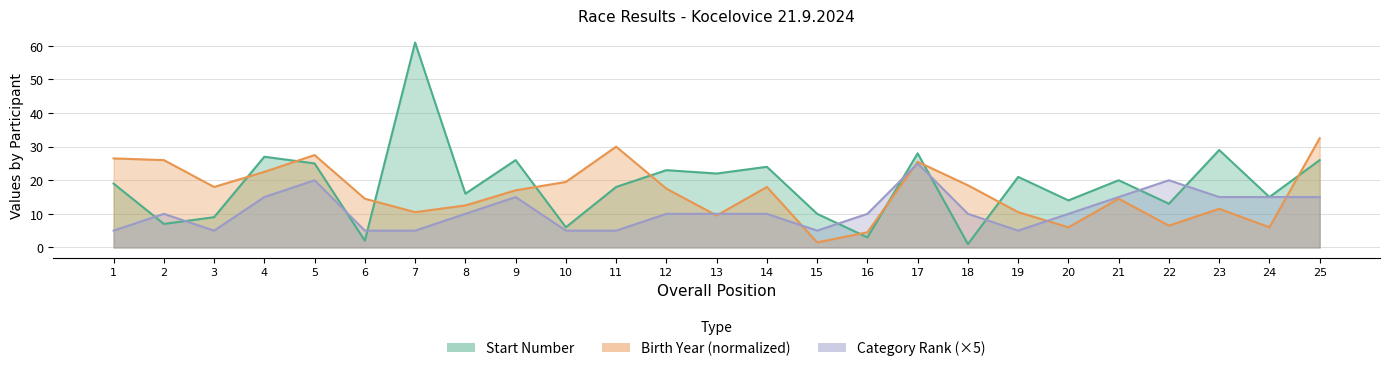

Which series has the largest range (max minus min)?

Start Number